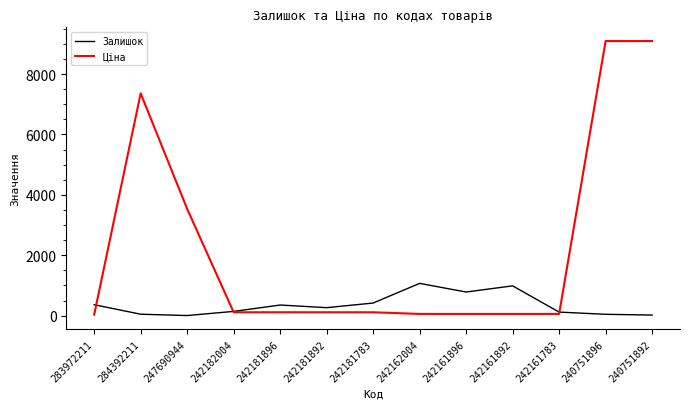

What are all the series names shown in the legend?

Залишок, Ціна